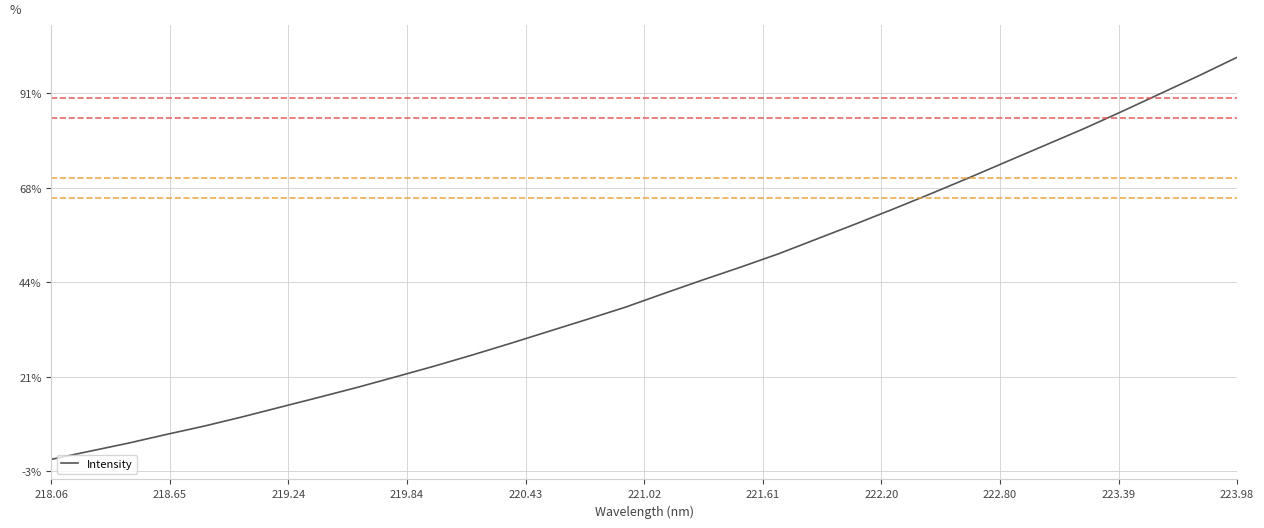

Does the chart have visible grid lines?

Yes